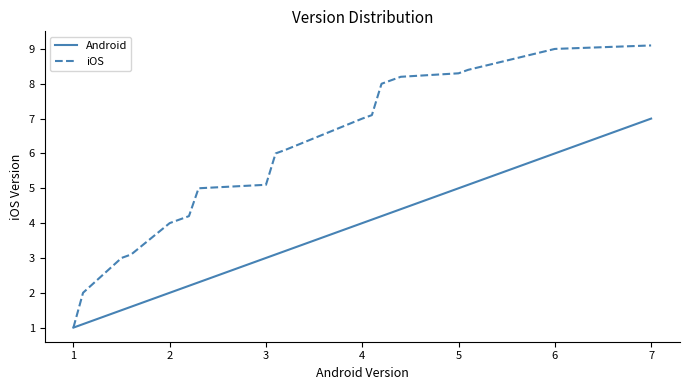

Rank the series by their average value, from highest to lowest.

iOS, Android